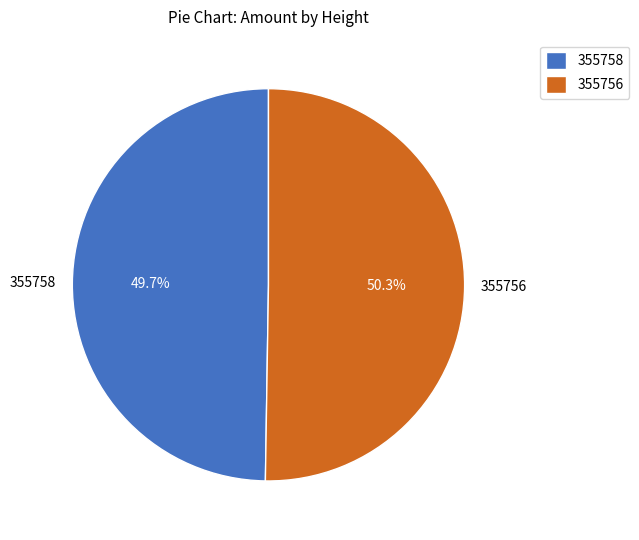

To the nearest percent, what is the difference between the 355756 and 355758 slice percentages?

1%